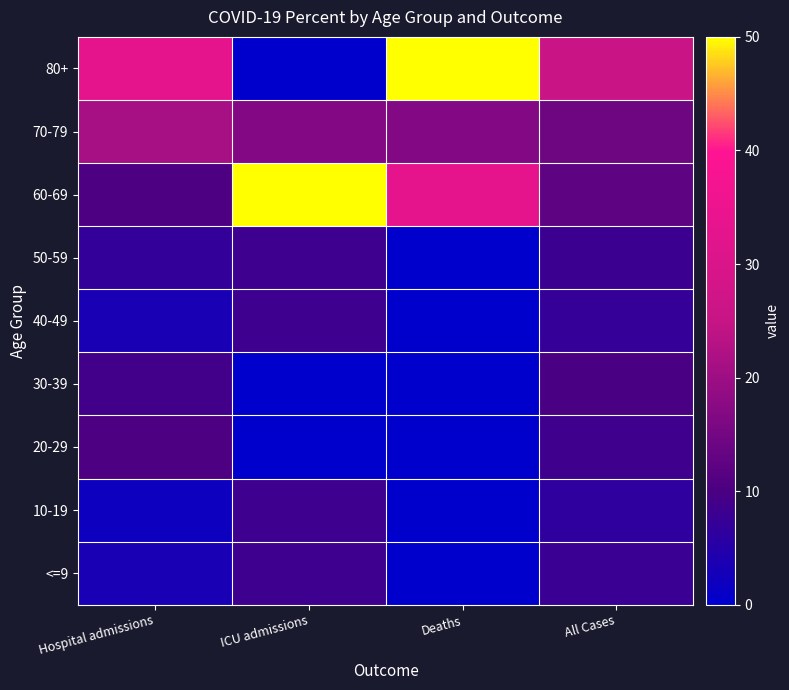

At All Cases, list the series in order from largest to smallest.

80+, 70-79, 60-69, 30-39, 20-29, 50-59, <=9, 40-49, 10-19